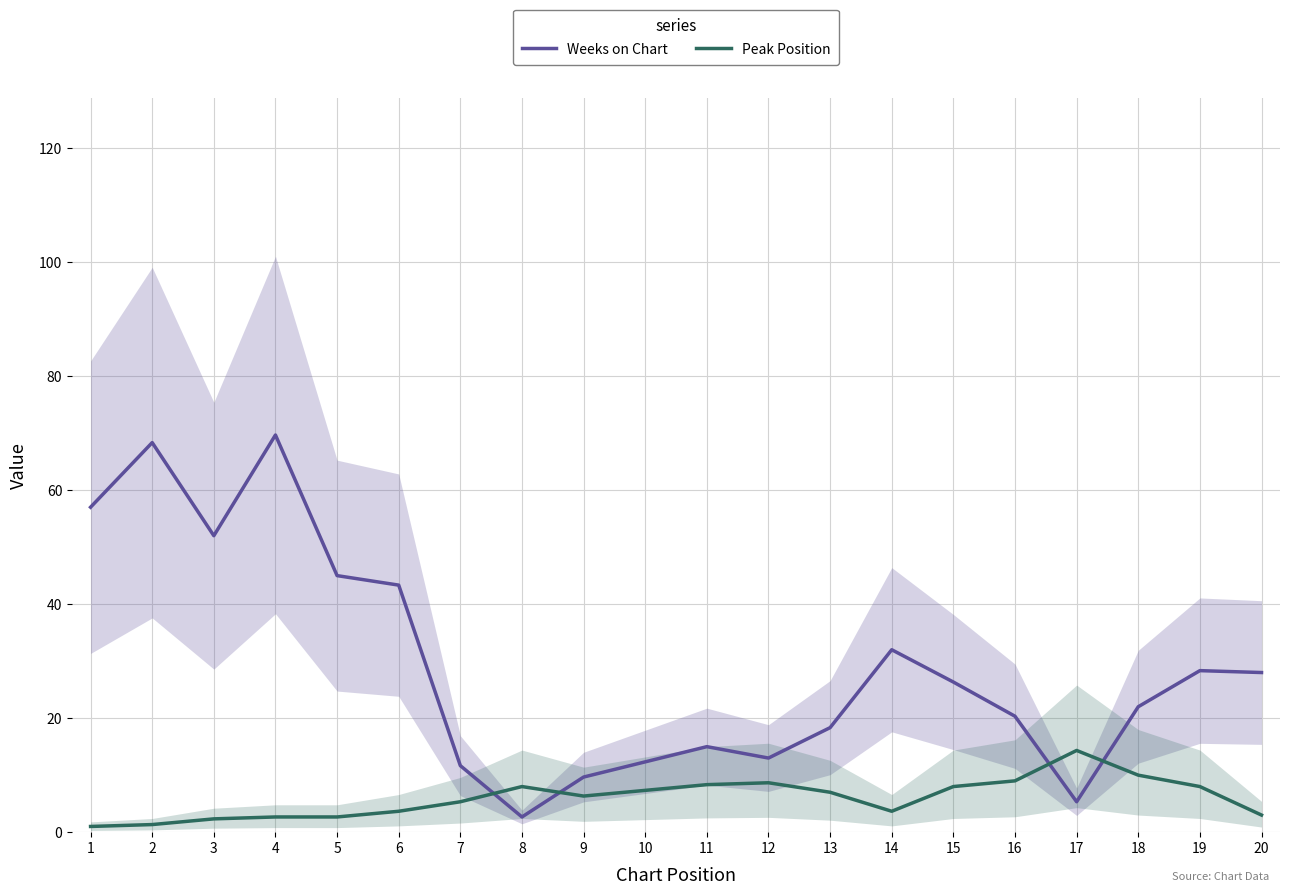

At which label does Peak Position first exceed 7?

8